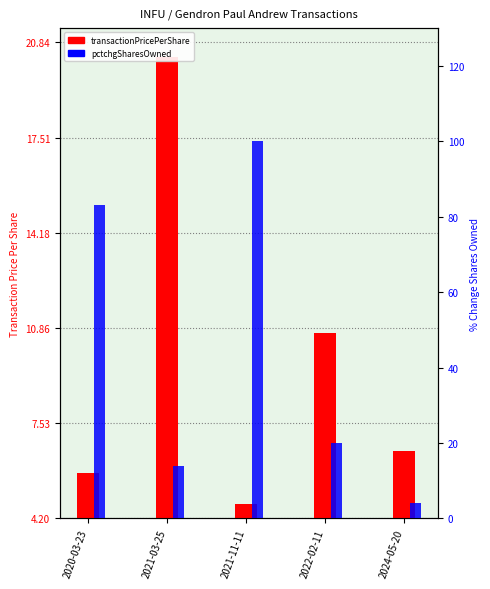

How many data points does each series have?

5